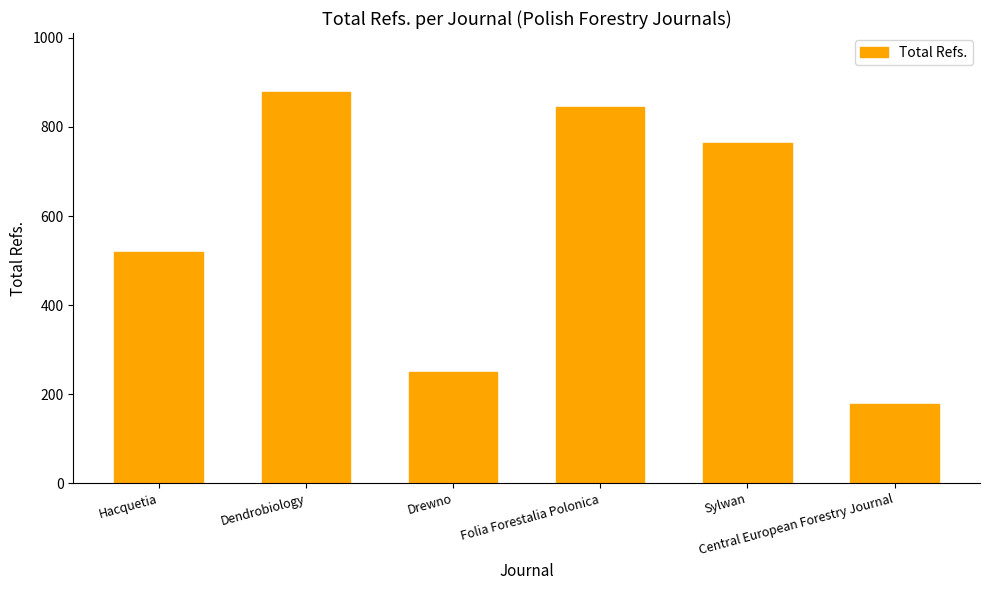

How many data points does each series have?

6